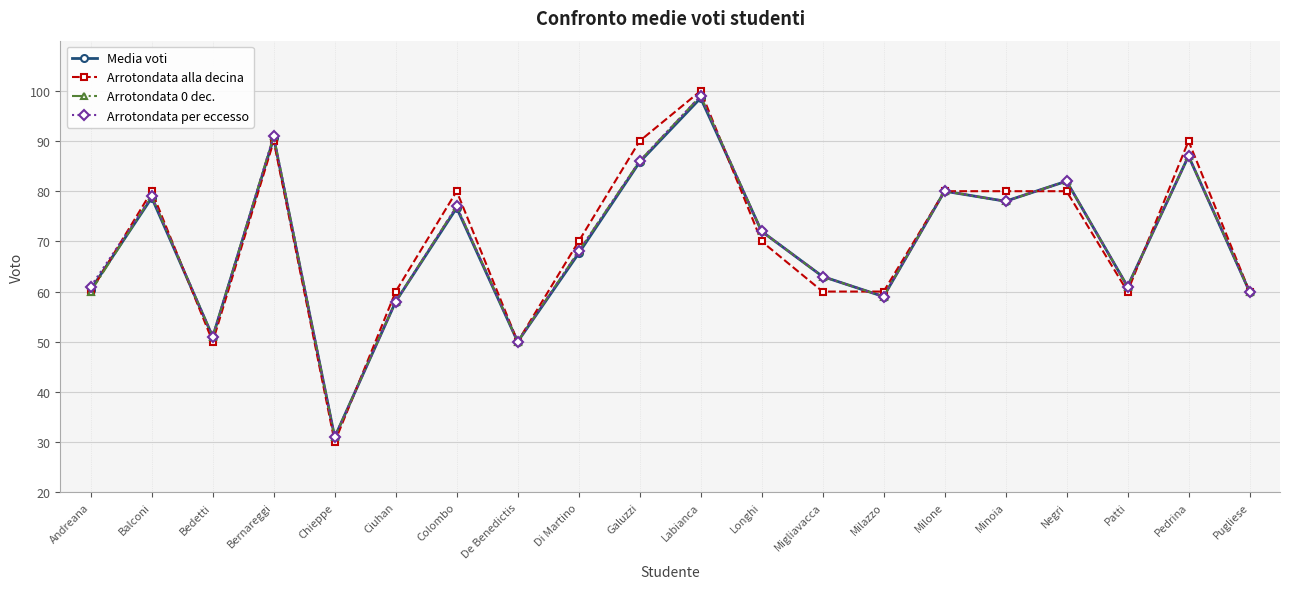

What are all the series names shown in the legend?

Media voti, Arrotondata alla decina, Arrotondata 0 dec., Arrotondata per eccesso